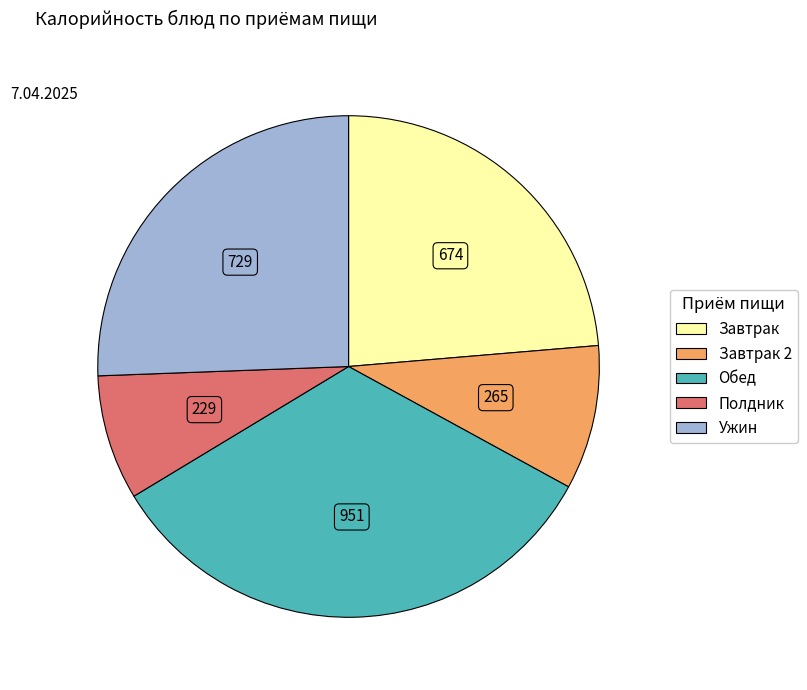

Is it true that Ужин is 26% of the pie?

True